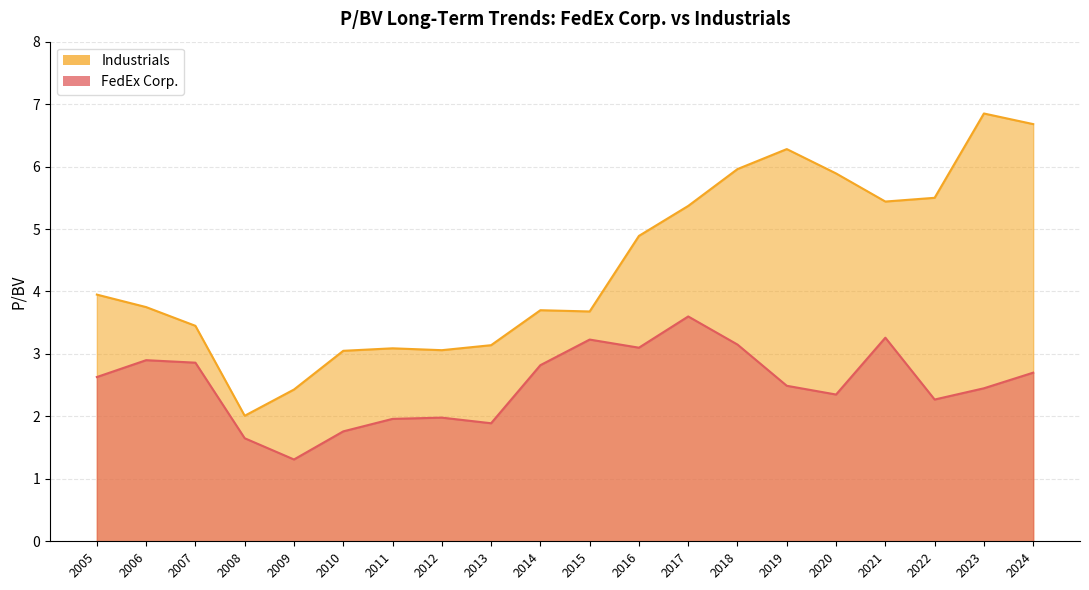

What is the difference between the maximum and minimum values in the FedEx Corp. series?

2.3